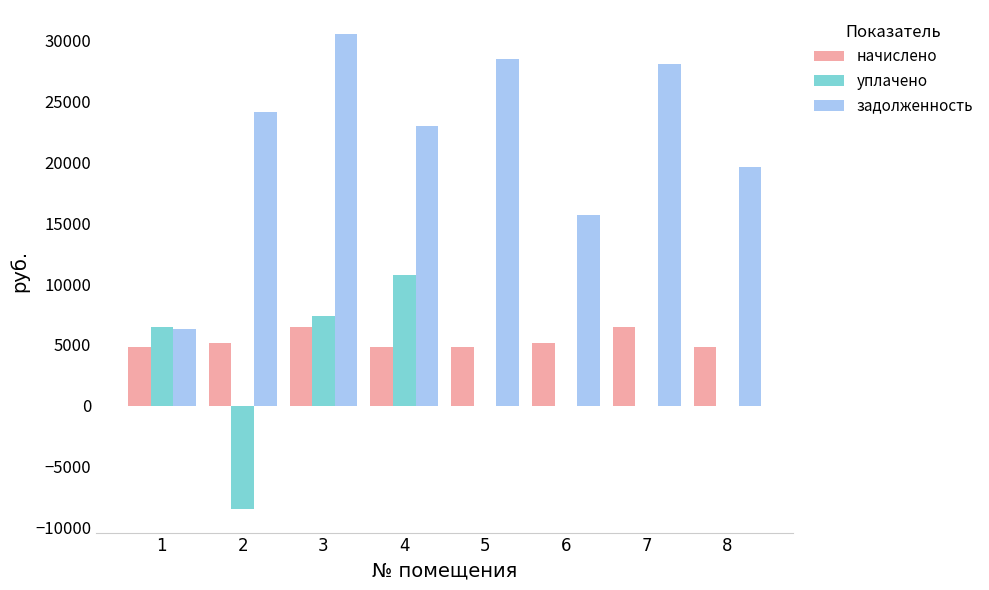

What is the greatest value displayed?

30583.5